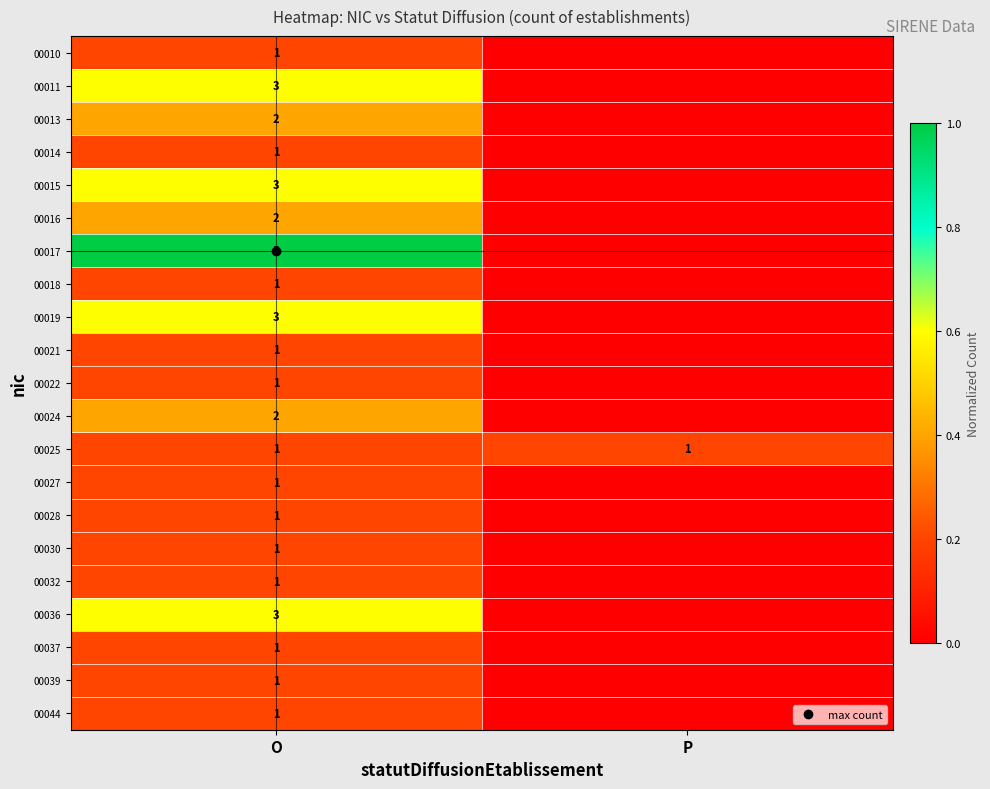

What is the greatest value displayed?

1.0